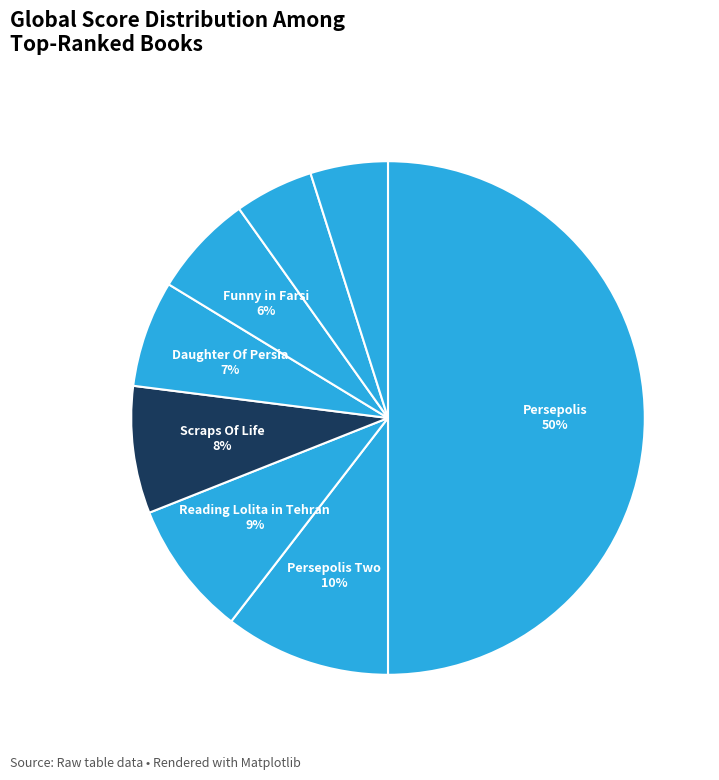

Which category has the biggest portion of the pie?

Persepolis